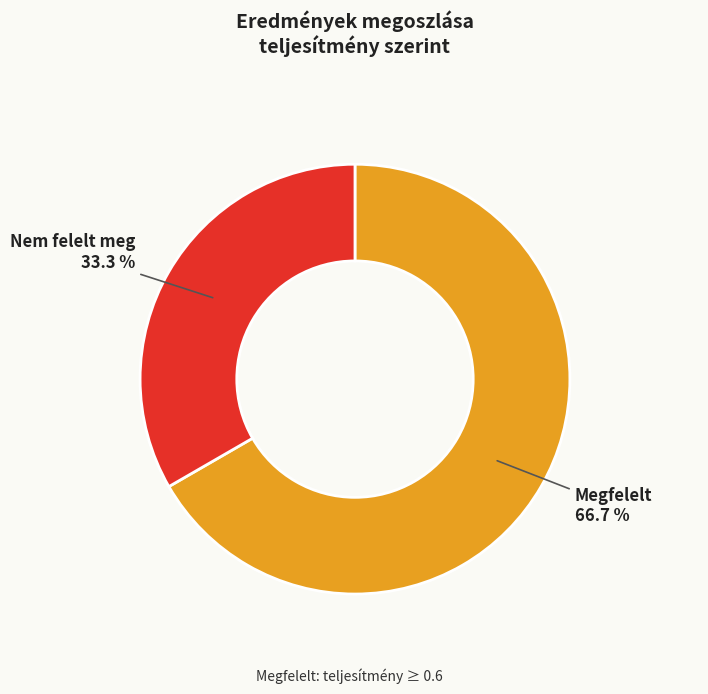

Does any single category account for the majority?

Yes